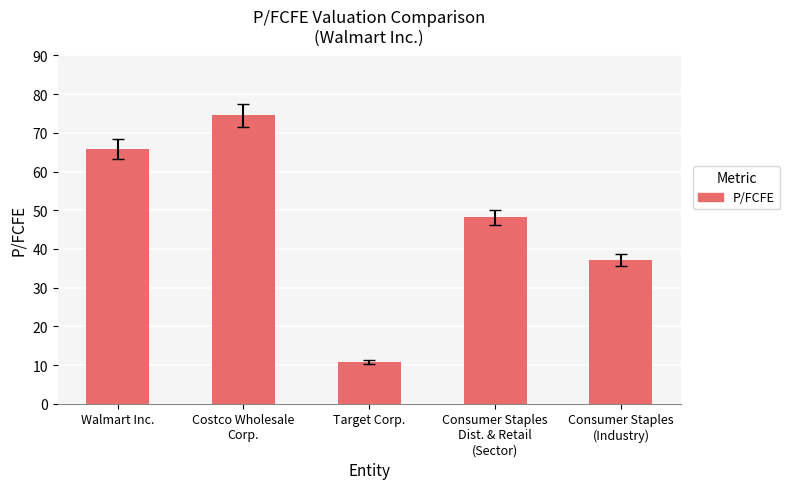

What position from the right is Consumer Staples
Dist. & Retail
(Sector)?

2